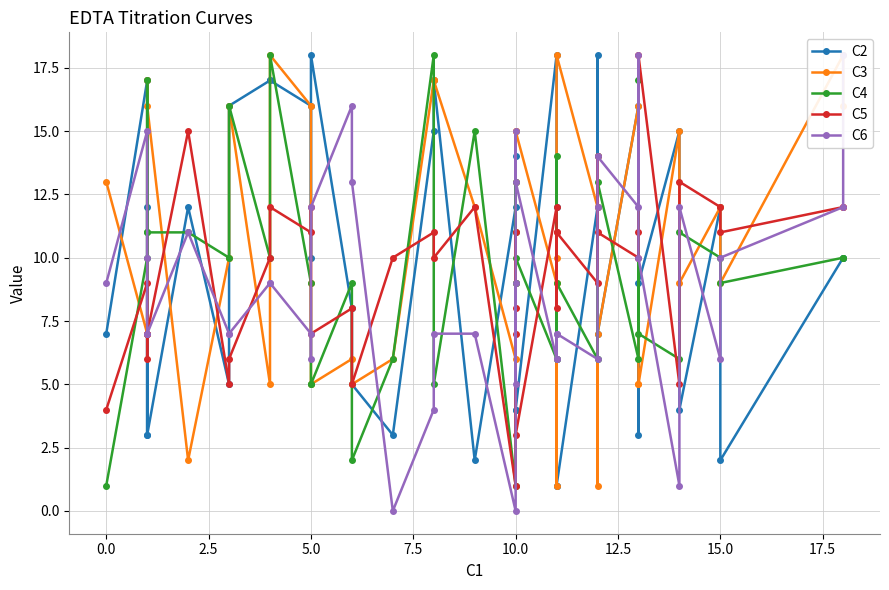

Is the value of C6 at 16 greater than the value of C2 at 15.0?

No